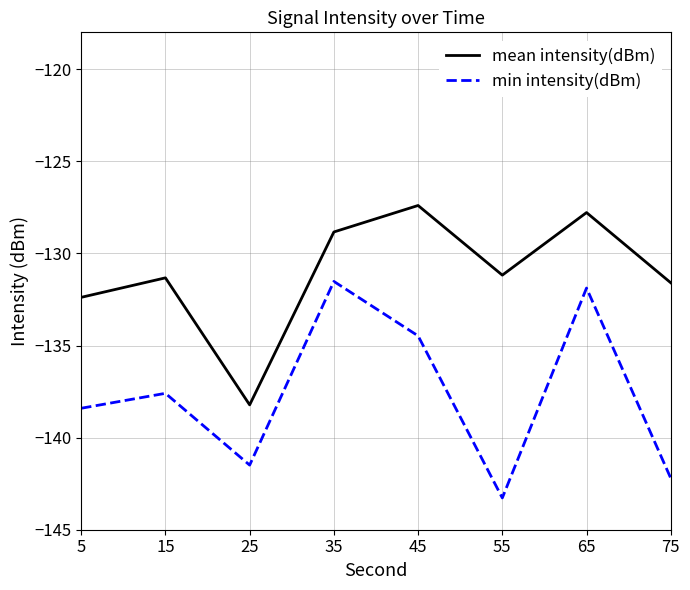

What is the highest value of the mean intensity(dBm) series?

-127.4